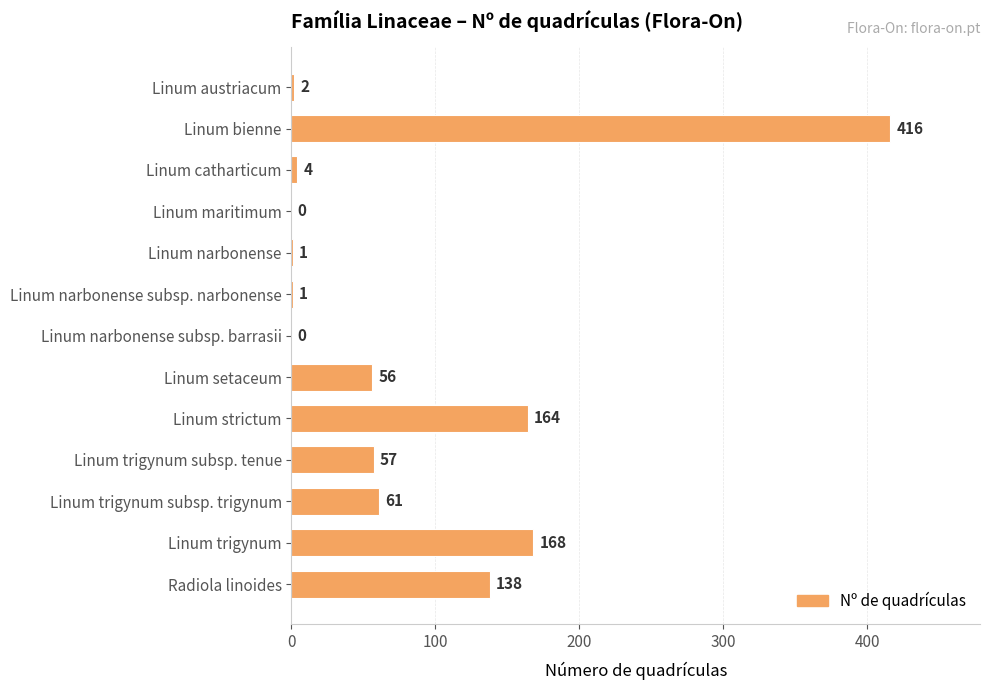

What is the sum of the values at Linum strictum and Linum narbonense subsp. narbonense?

165